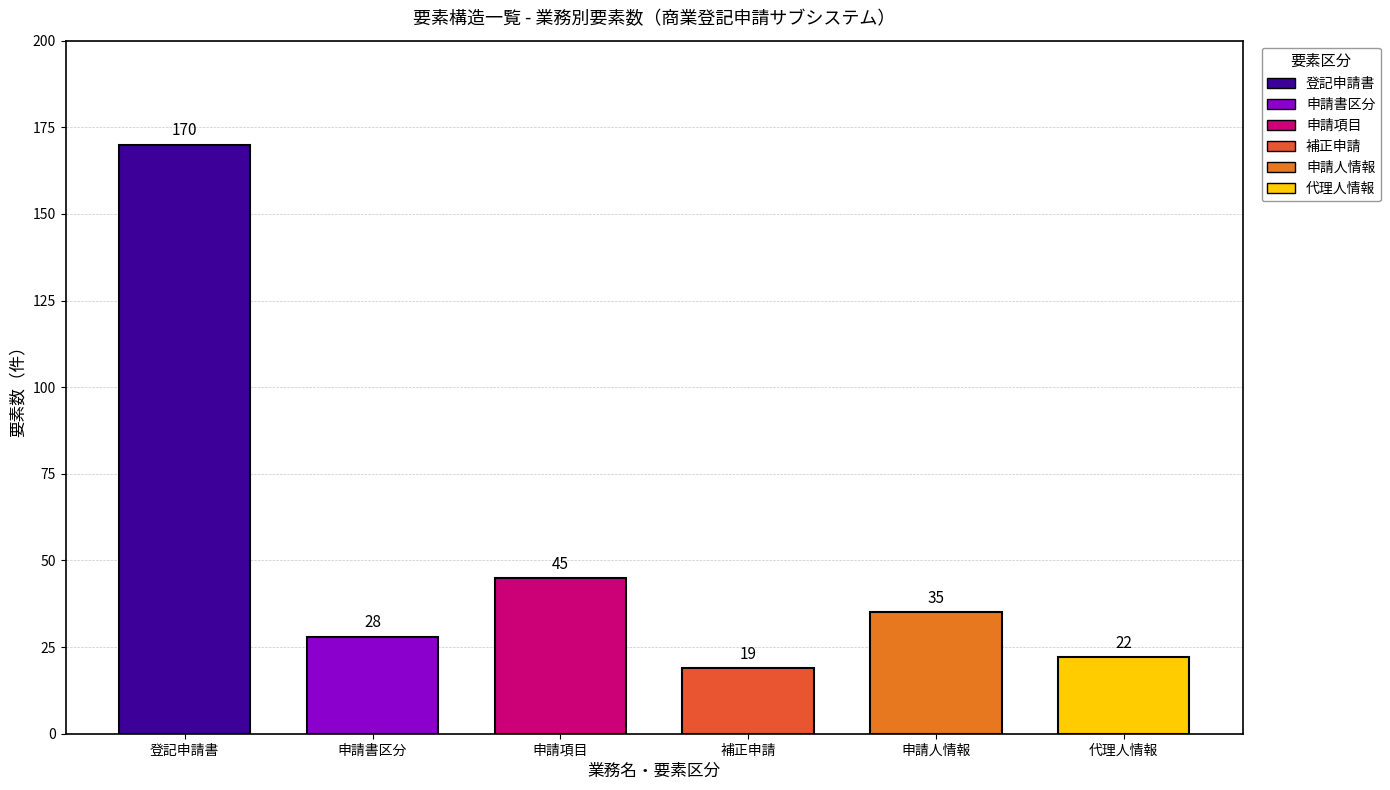

The value at 補正申請 is 19. True or false?

True